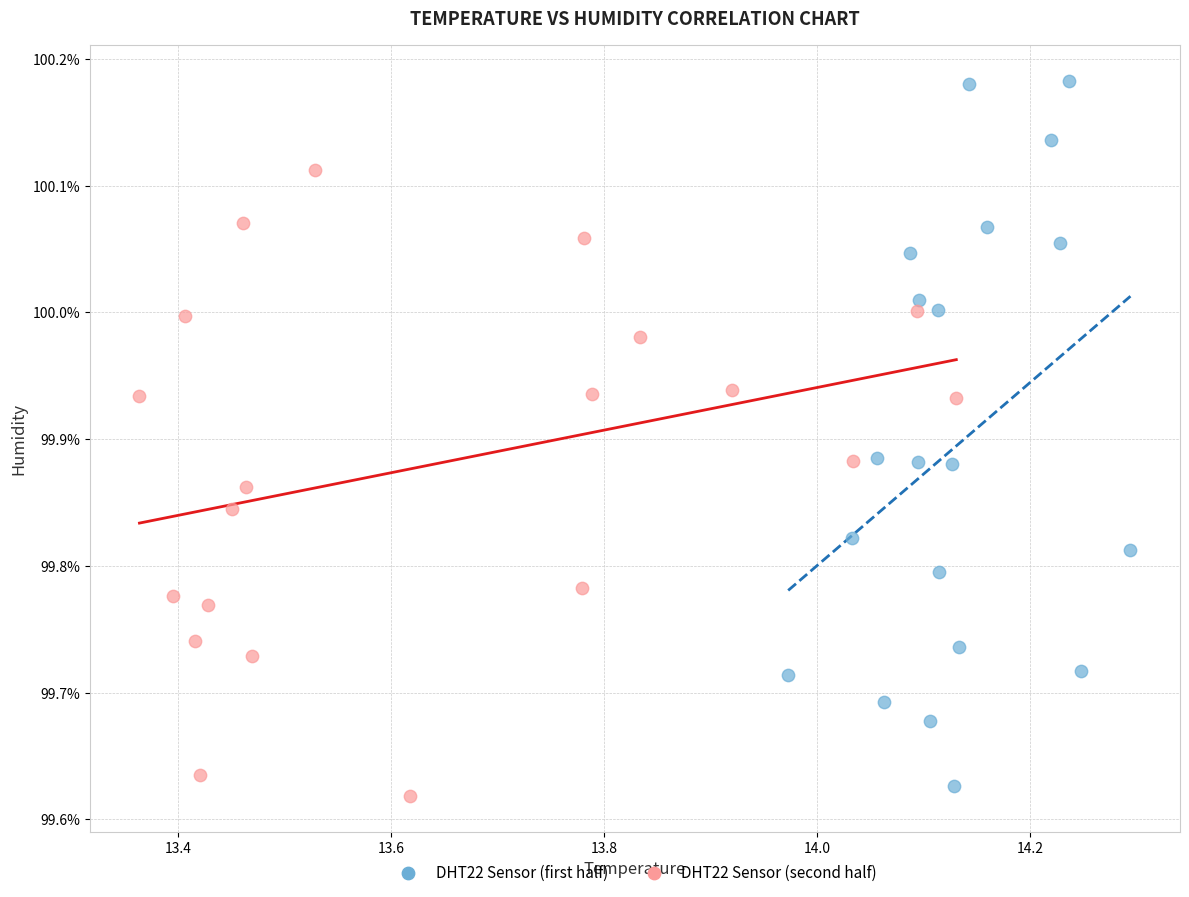

What are all the series names shown in the legend?

DHT22 Sensor (first half), DHT22 Sensor (second half)